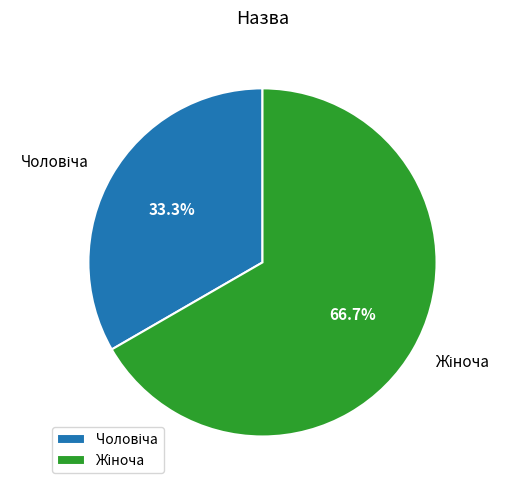

Is there a majority slice in this chart?

Yes